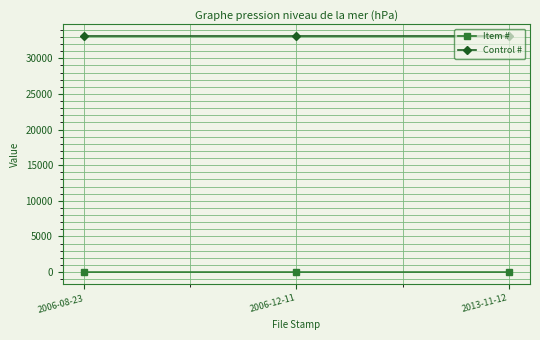

What is the label of the 3rd point from the left?

2013-11-12